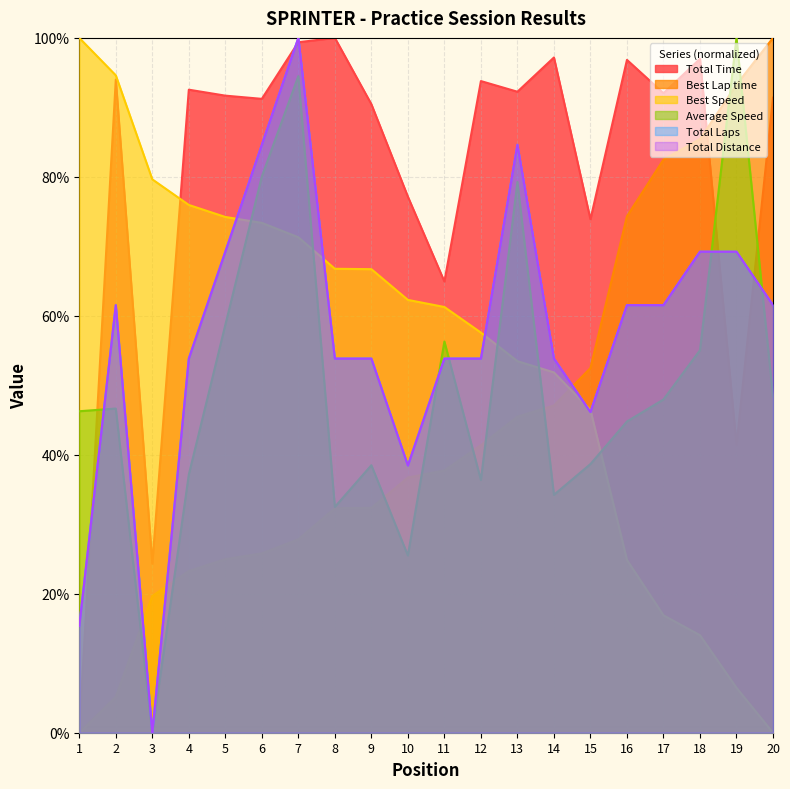

What is the average value of the Total Laps series?

57.3